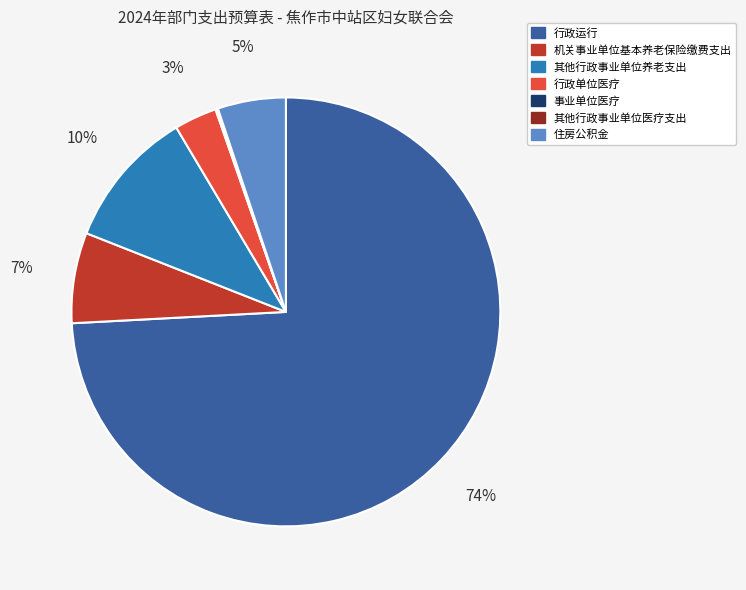

Which slice represents more than half of the pie?

行政运行